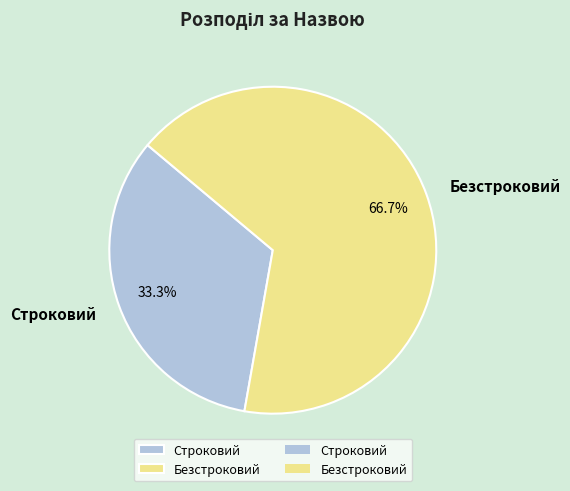

Rank the categories by value from lowest to highest.

Строковий, Безстроковий